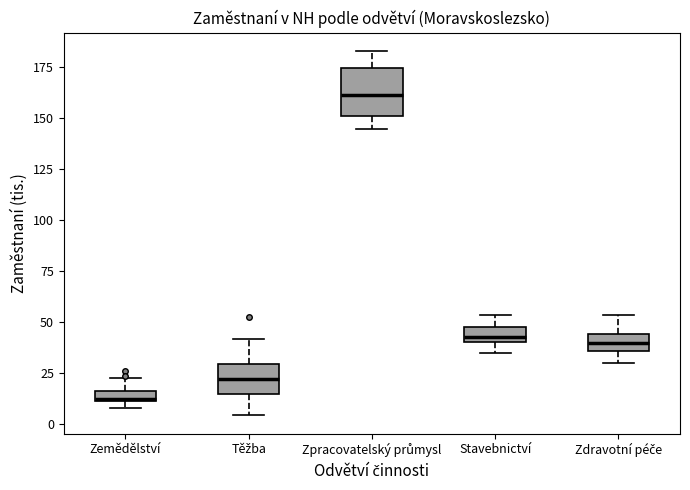

Where does the median line of the box for Těžba sit on the y-axis? The values are not printed on the chart, so give them approximately, as read against the axis.

20